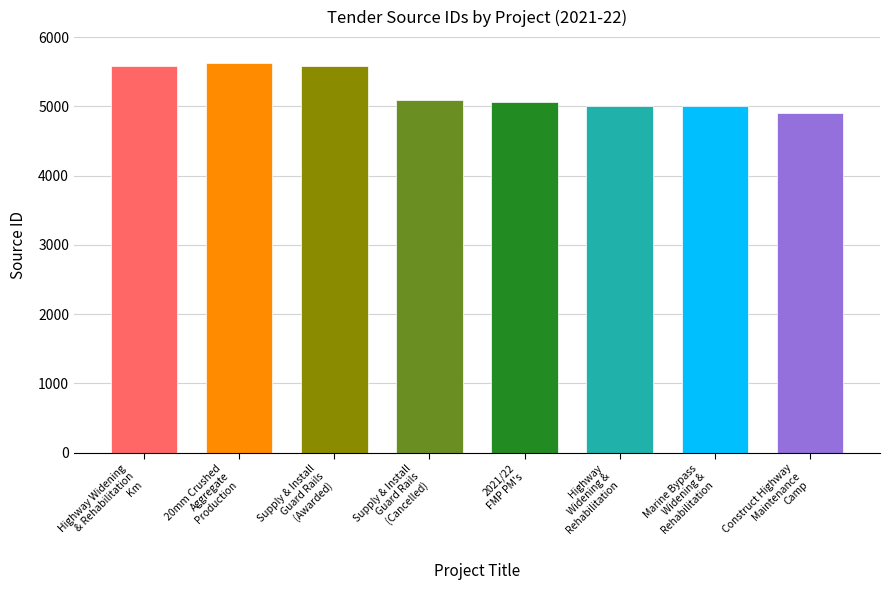

What is the difference between the maximum and minimum values?

716